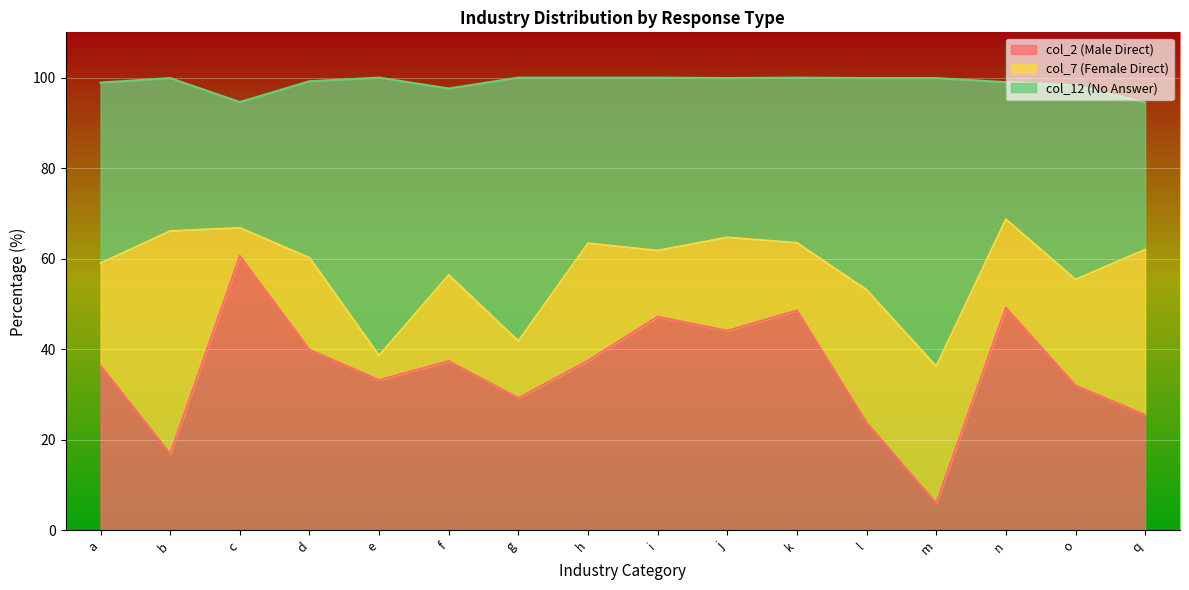

Which category has the highest value in the col_2 (Male Direct) series?

c